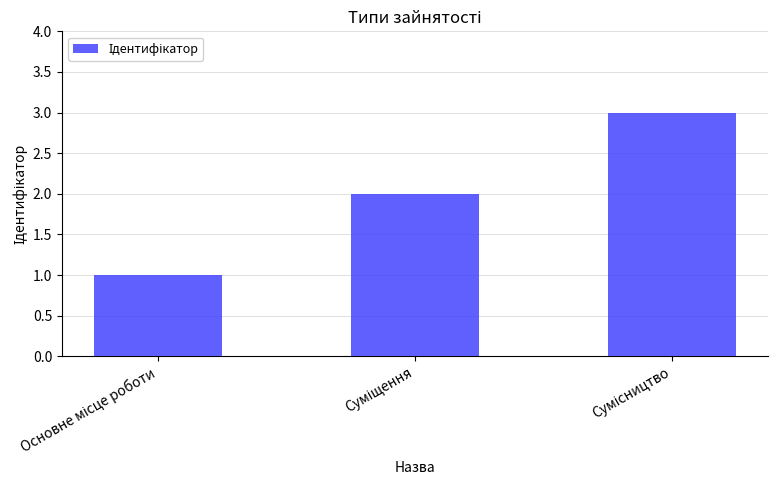

What is the sum of all values?

6